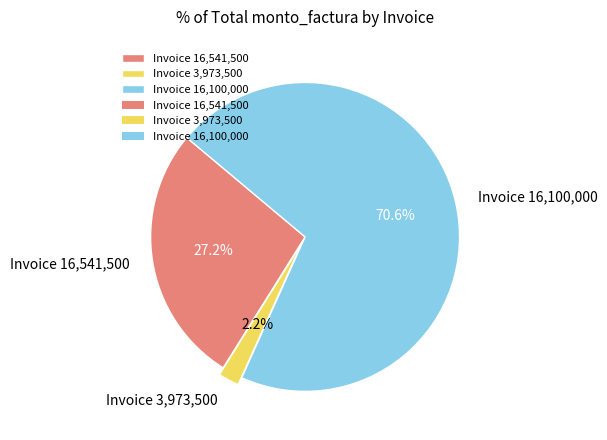

Rank the categories by value from lowest to highest.

Invoice 3,973,500, Invoice 16,541,500, Invoice 16,100,000